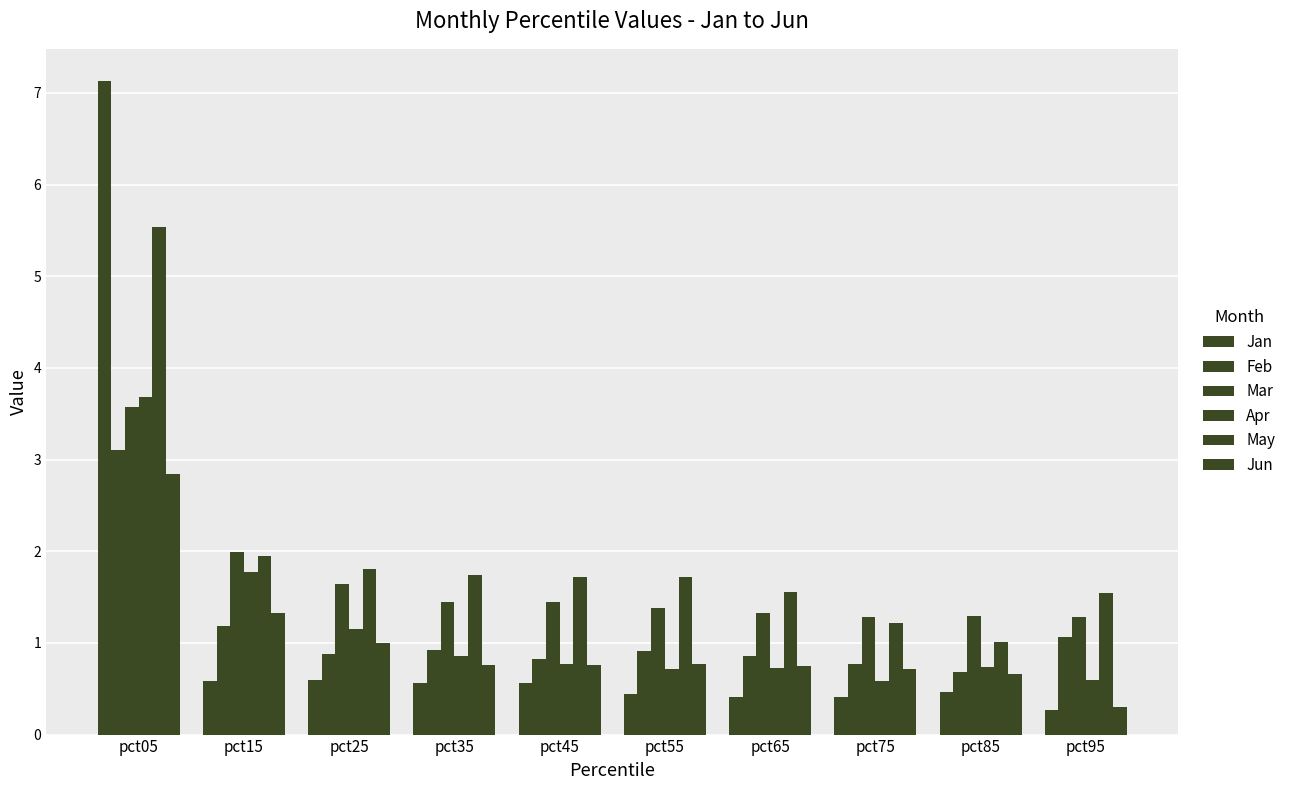

How many groups of bars are there?

10